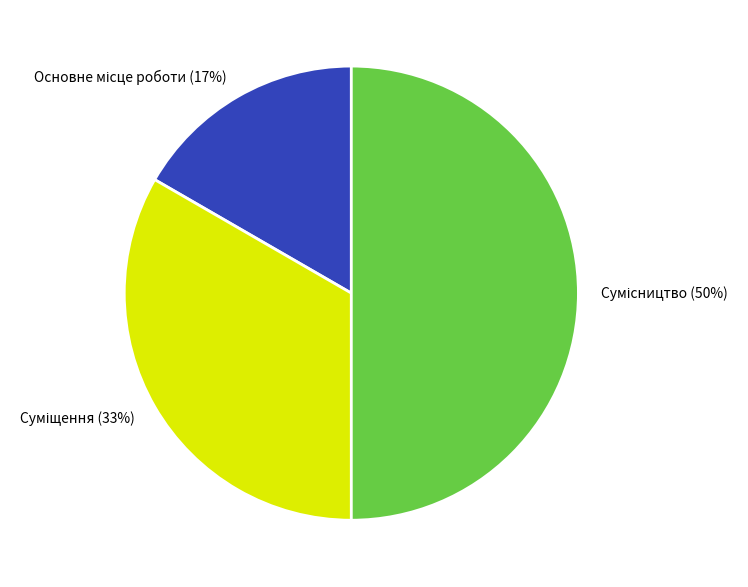

How many segments does this pie chart have?

3